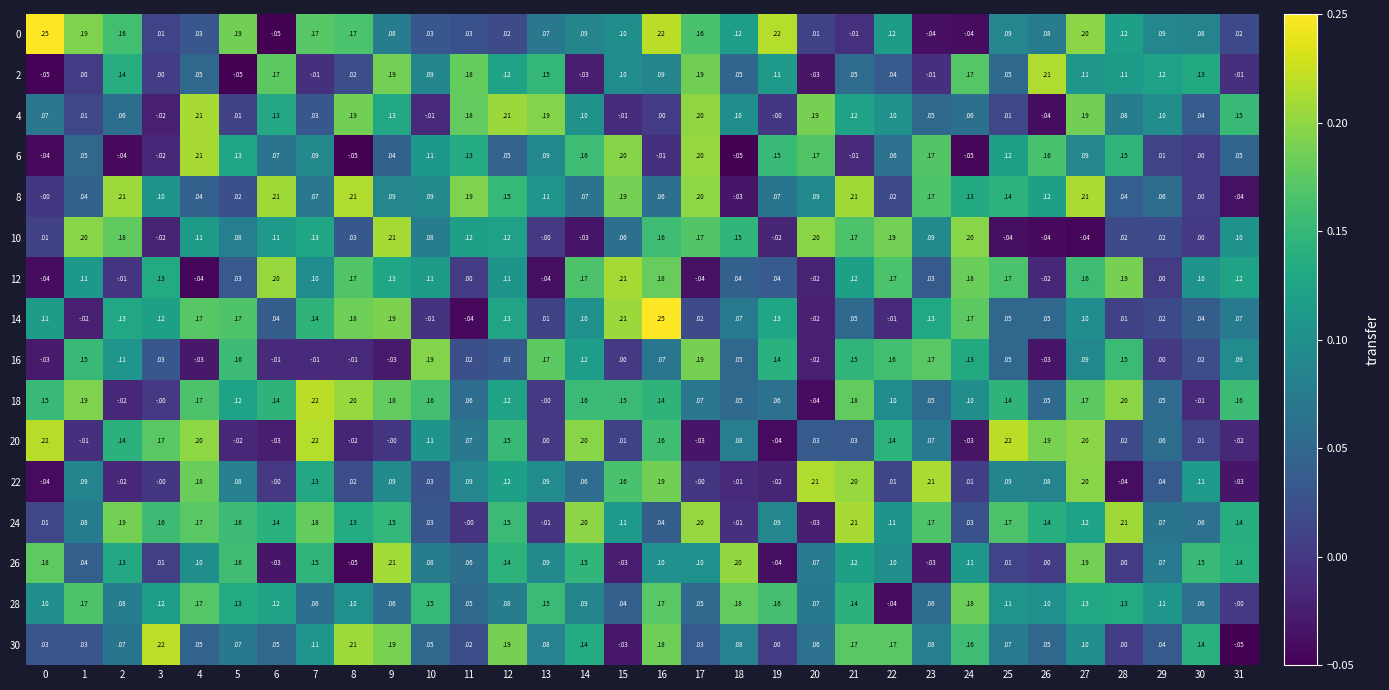

How many values in 18 are below zero?

3